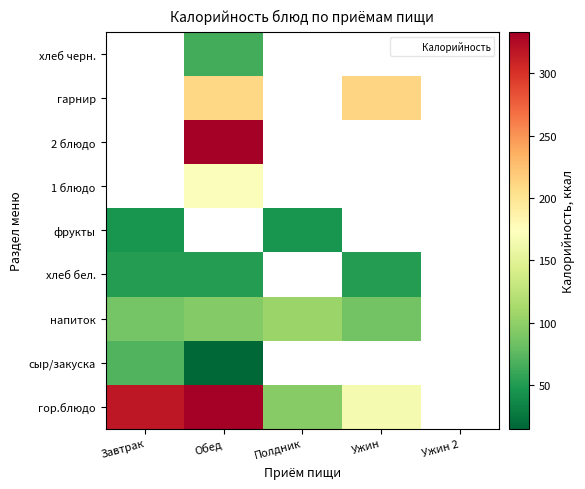

Rank the series by their maximum value, from highest to lowest.

гор.блюдо, напиток, хлеб бел., фрукты, 1 блюдо, 2 блюдо, гарнир, хлеб черн., сыр/закуска